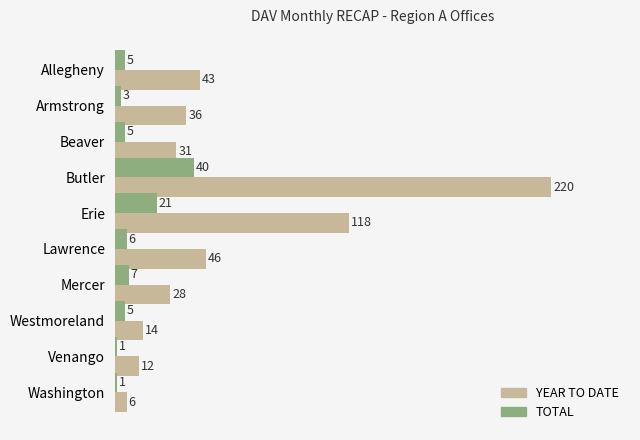

Which series changed the most between Westmoreland and Venango?

TOTAL